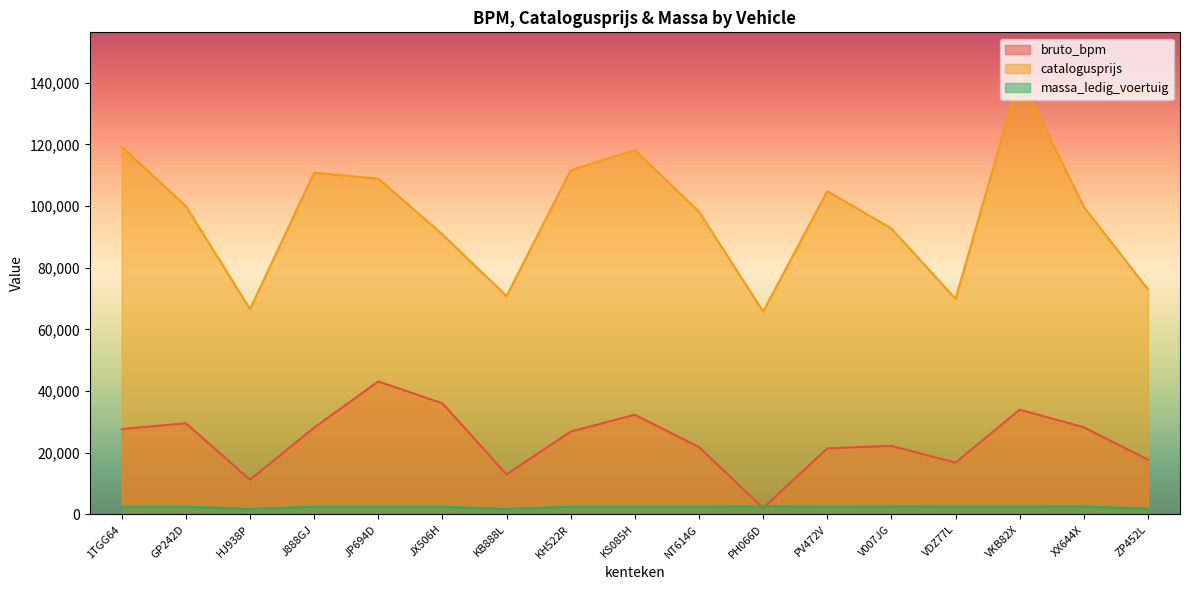

What is the average value of the massa_ledig_voertuig series?

2372